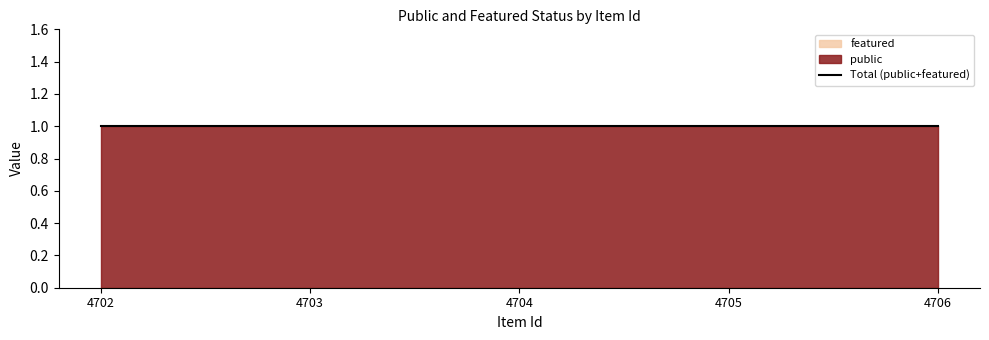

Count the number of data series in this chart.

2